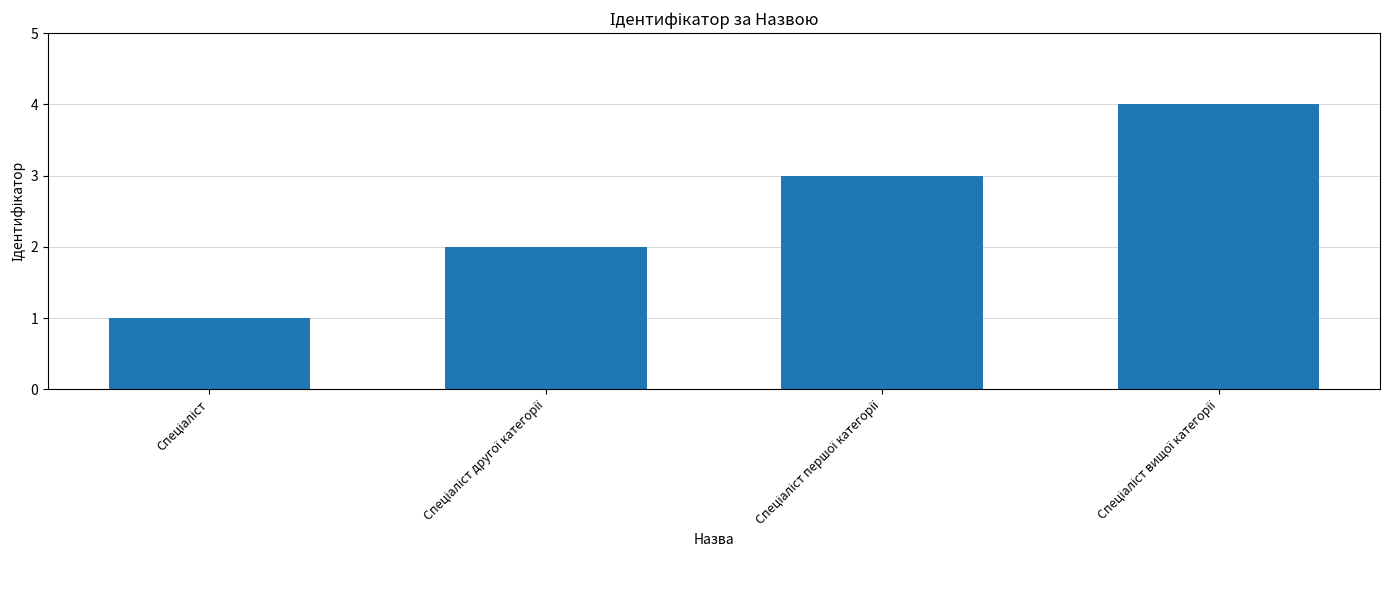

What is the difference between the maximum and minimum values?

3